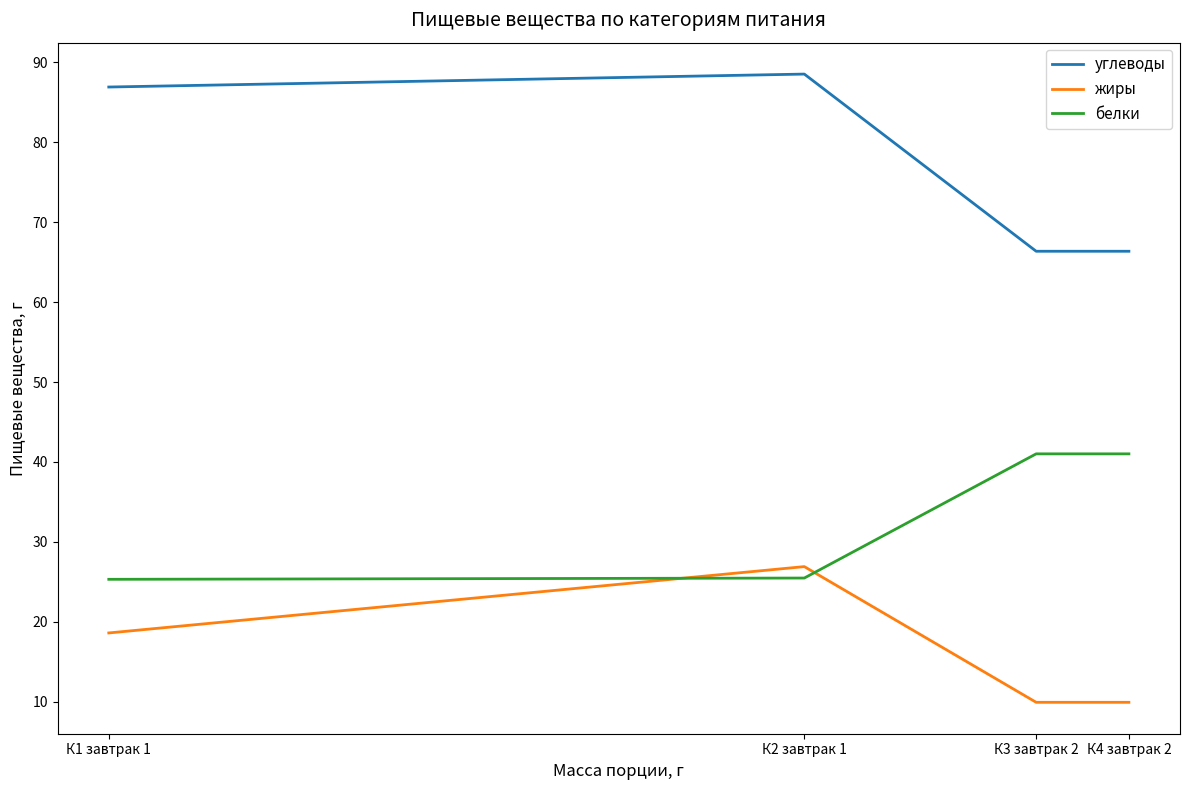

At how many categories does at least one series exceed 44?

4